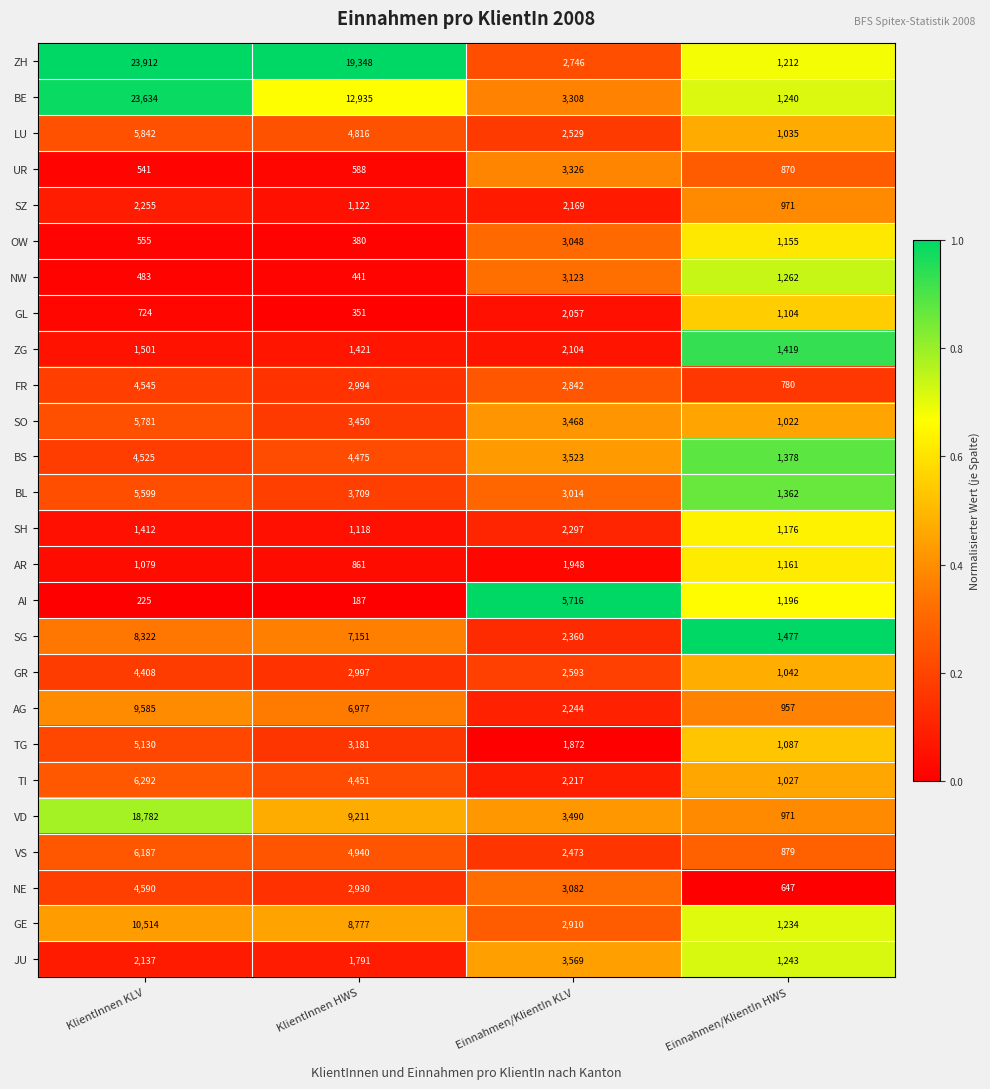

Which label corresponds to the largest value in the chart?

KlientInnen KLV